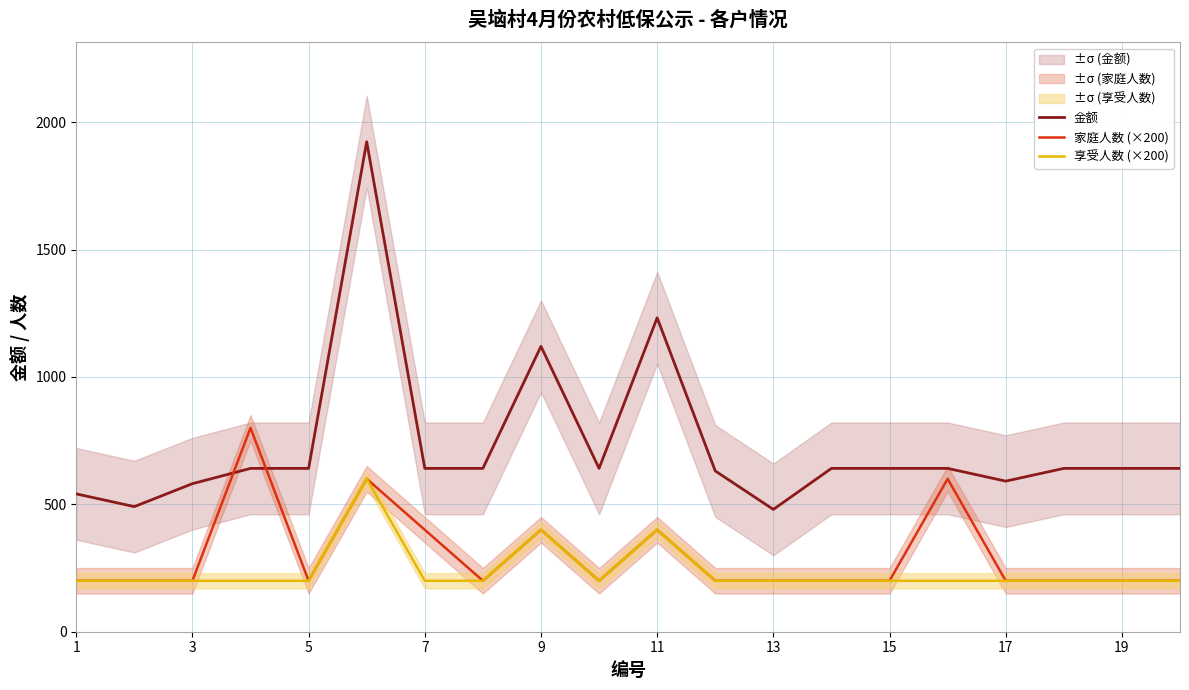

What is the maximum value for 金额?

1923